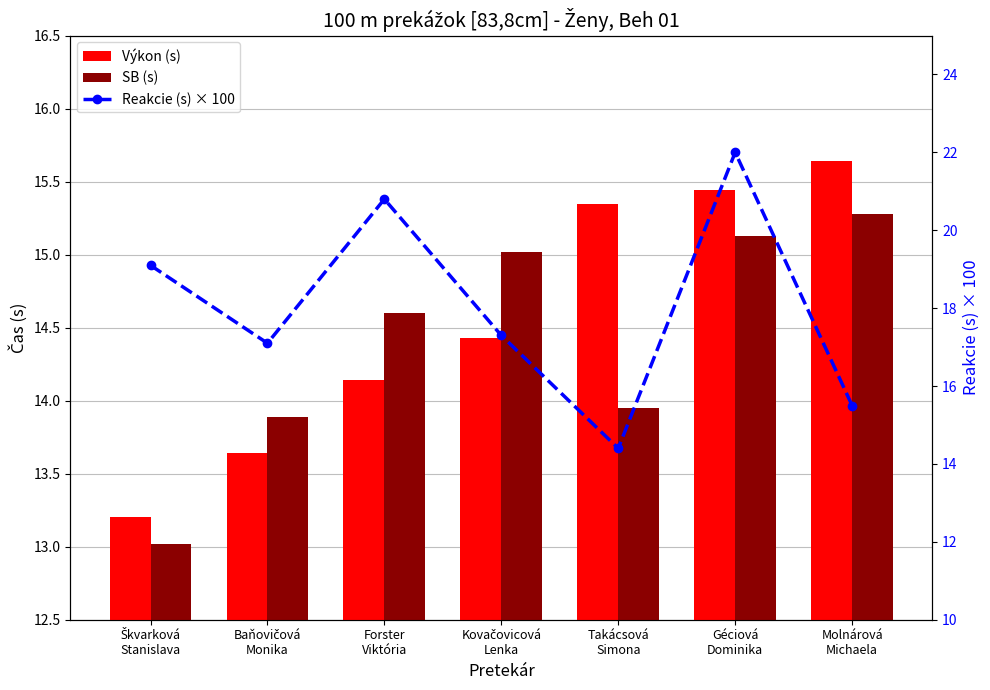

Which has a higher value, Kovačovicová
Lenka or Takácsová
Simona?

Takácsová
Simona